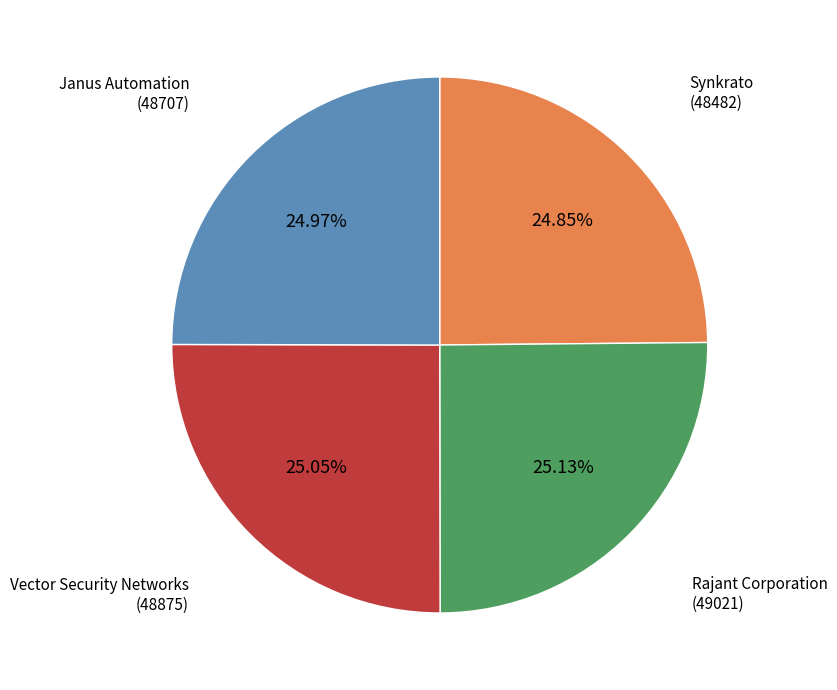

Is there a majority slice in this chart?

No